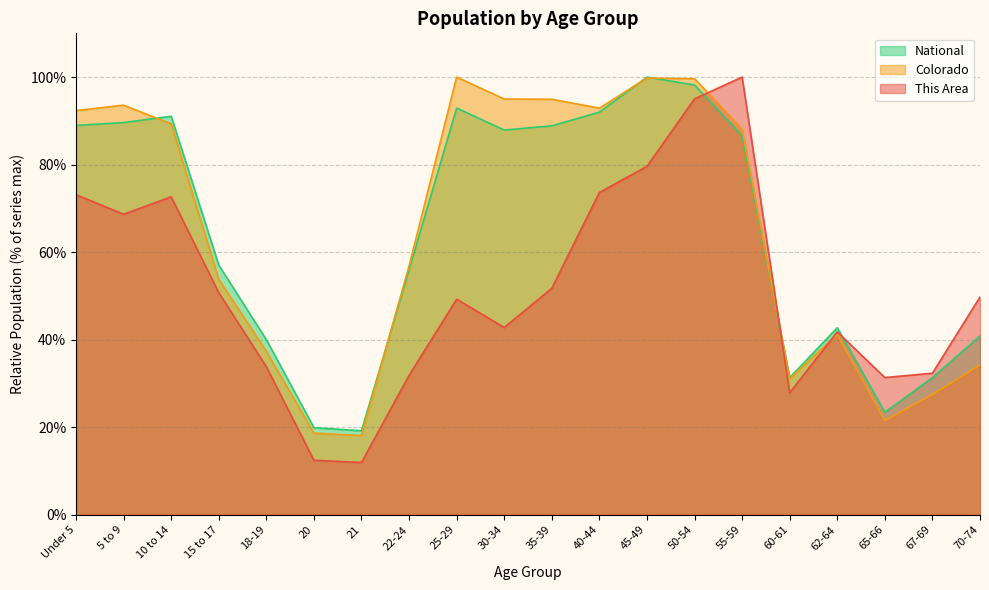

What is the label of the 12th point from the left?

40-44